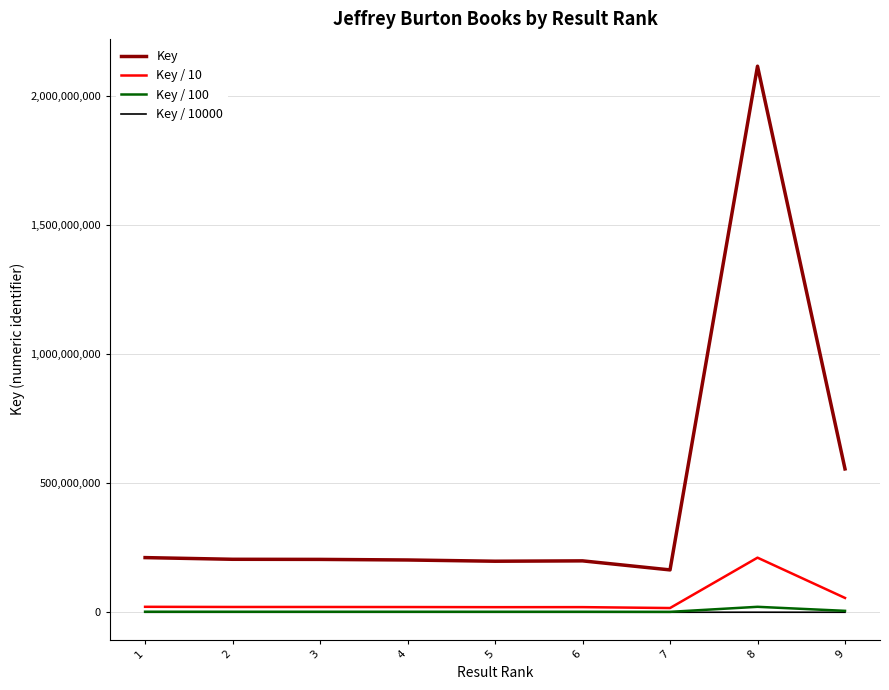

True or false: Key and Key / 10 cross at least once.

False